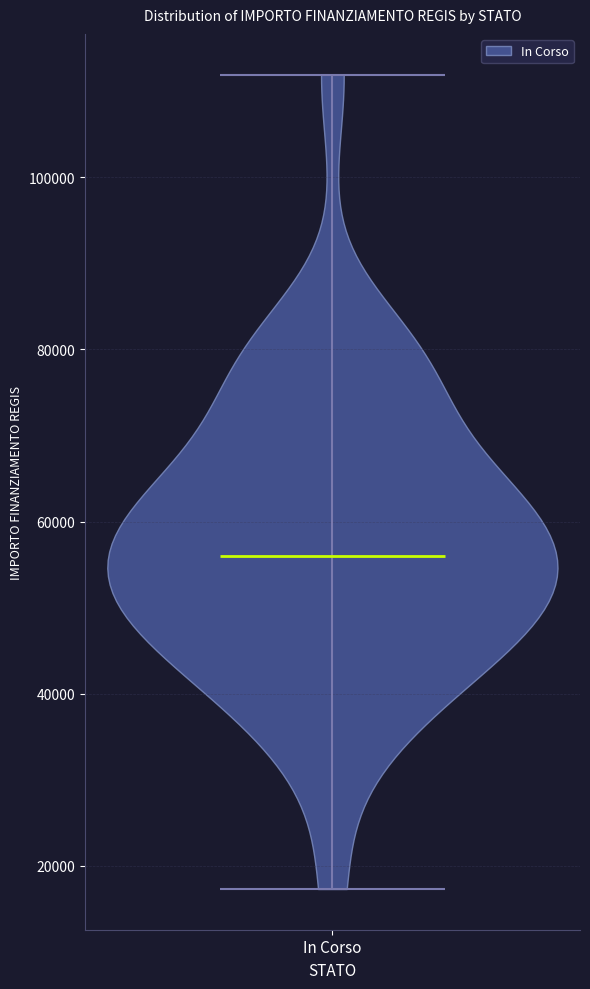

Read this violin plot against the y-axis: where its median line is, and the lowest and highest points the violin reaches. The values are not printed on the chart, so give them approximately, as read against the axis.

median line 56000, lowest point 18000, highest point 112000